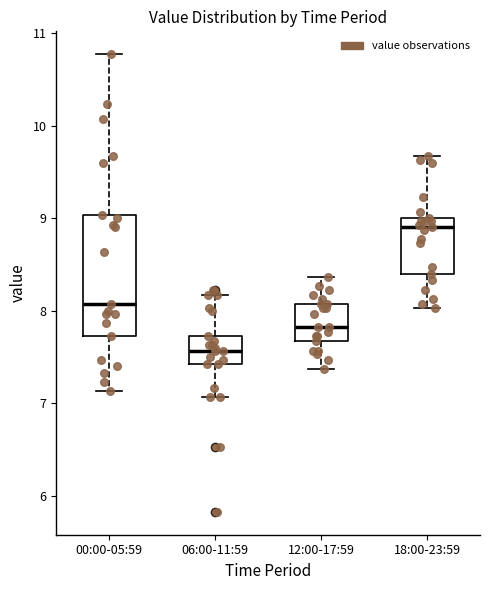

Reading left to right, transcribe this box plot: for each box, give where its median line is, the range the box spans, and where its two whiskers end, as read against the y-axis. The values are not printed on the chart, so give them approximately, as read against the axis.

00:00-05:59: median 8.1, box 7.7 to 9.0, whiskers 7.1 to 10.8
06:00-11:59: median 7.6, box 7.4 to 7.7, whiskers 7.1 to 8.2
12:00-17:59: median 7.8, box 7.7 to 8.1, whiskers 7.4 to 8.4
18:00-23:59: median 8.9, box 8.4 to 9.0, whiskers 8.0 to 9.7